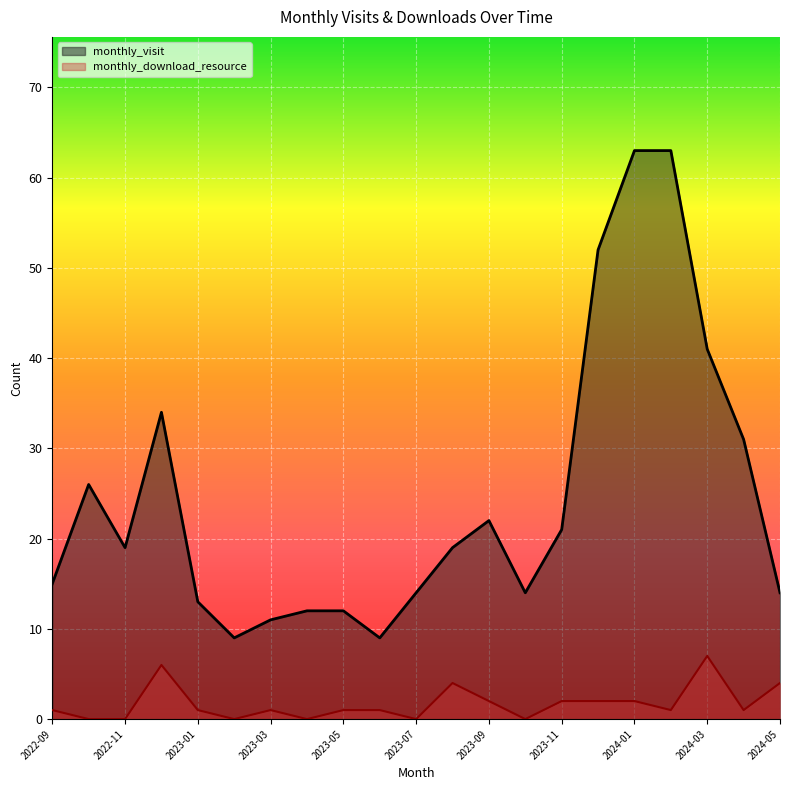

Which series has the widest spread of values?

monthly_visit